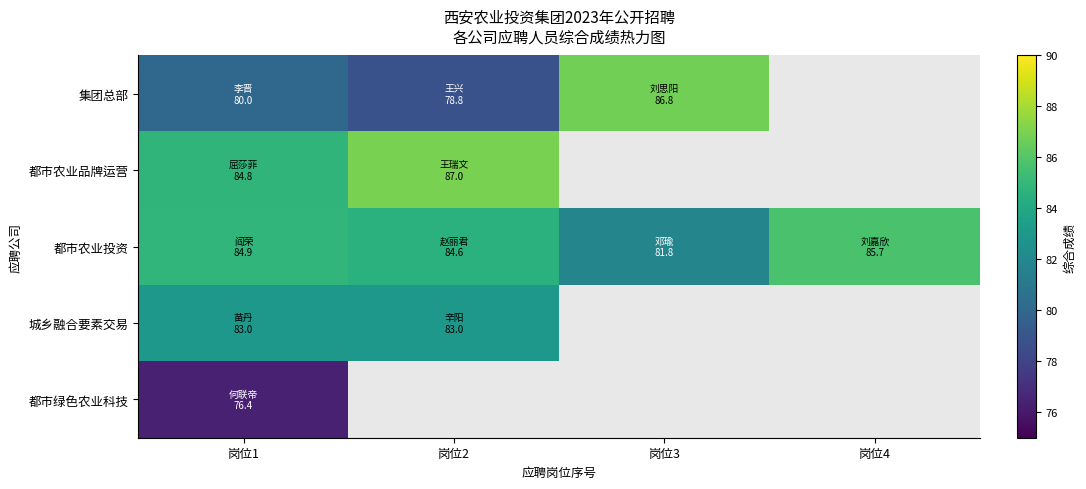

Which category has the highest value across all series?

岗位2